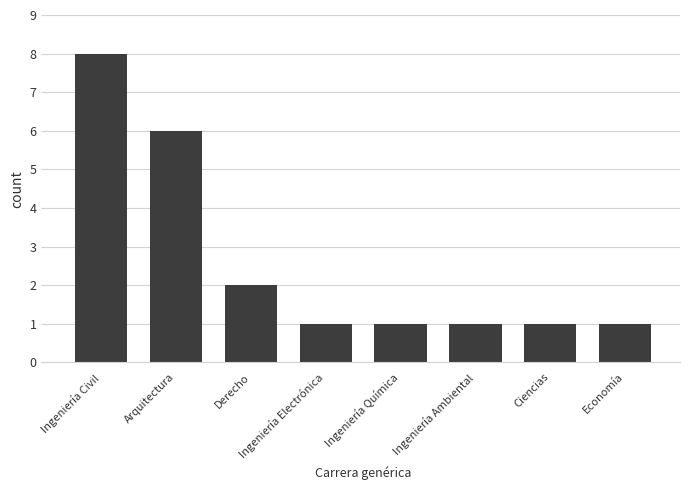

The value at Derecho is 3. True or false?

False